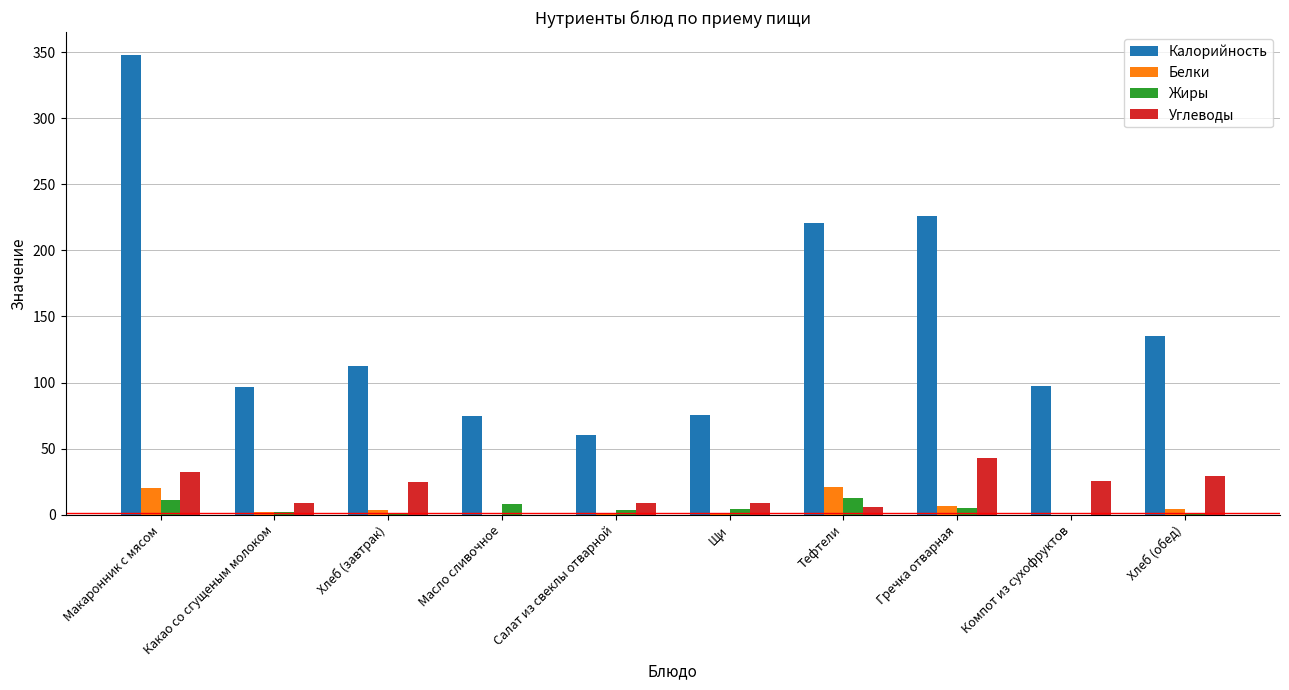

Which label corresponds to the largest value in the chart?

Макаронник с мясом